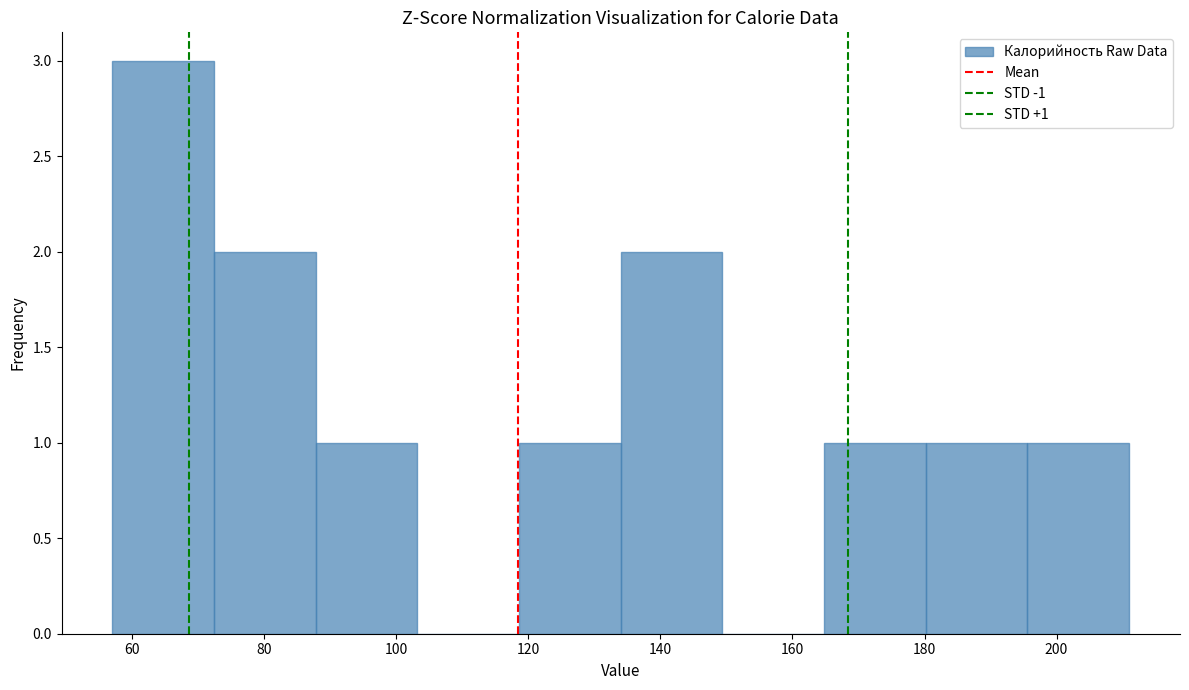

Over which range of the x-axis is the bar tallest?

57.0 to 72.4